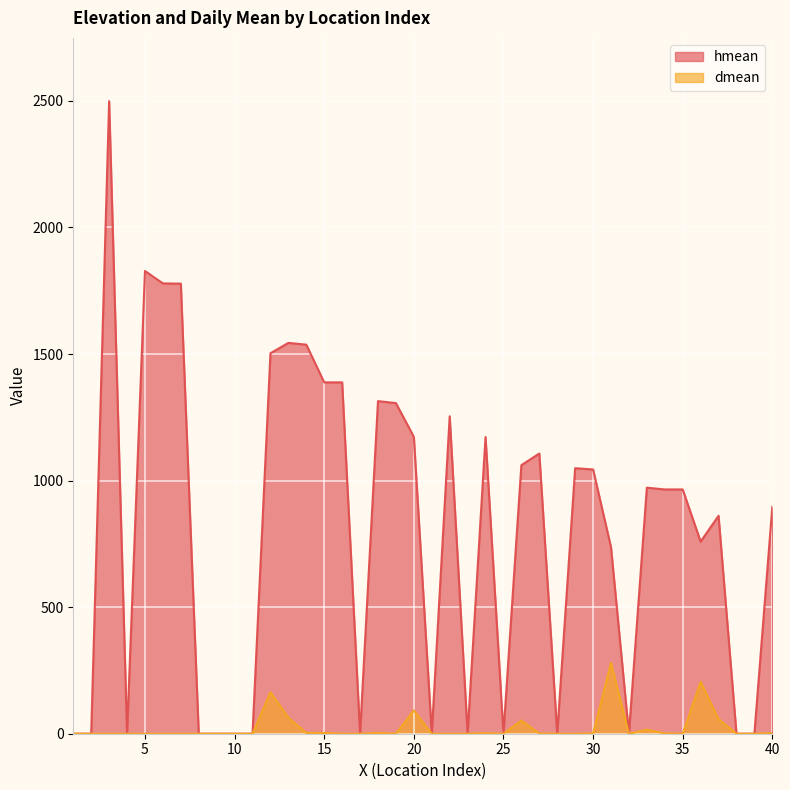

What is the sum of the hmean values at 4 and 18?

1314